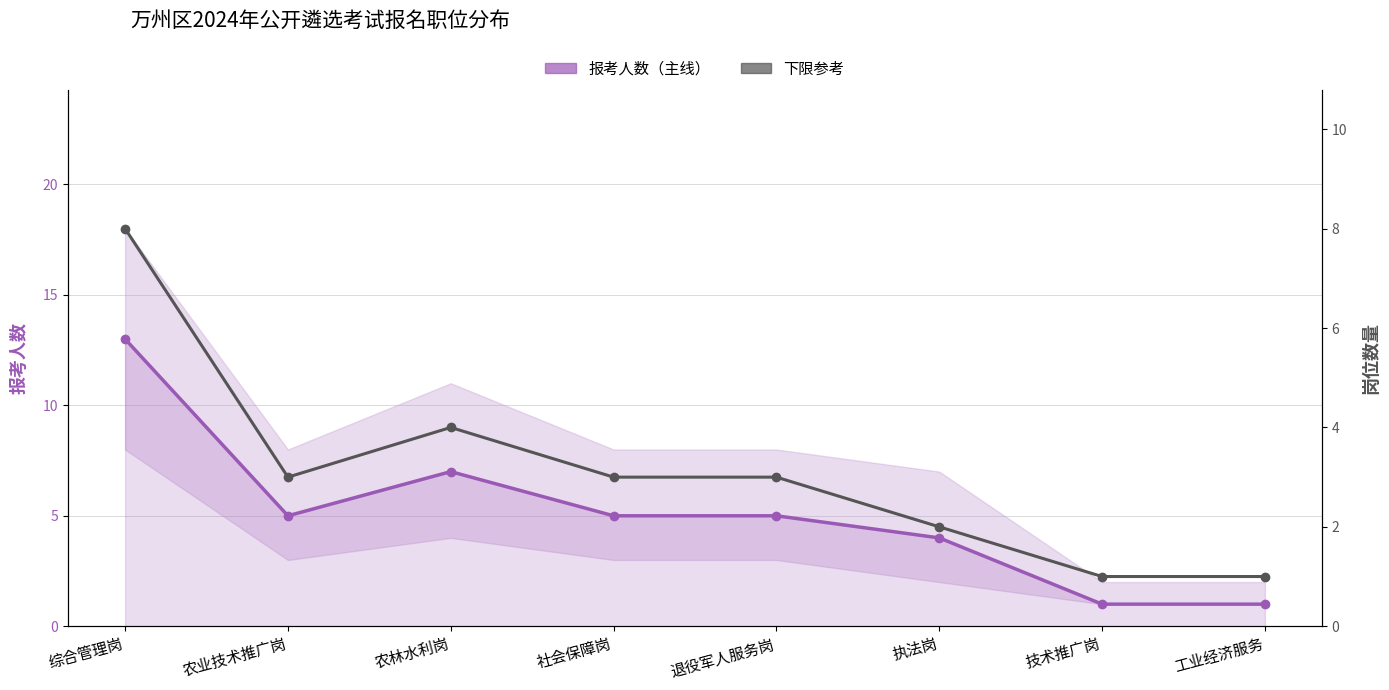

At which label is 下限参考 closest to 4?

农林水利岗